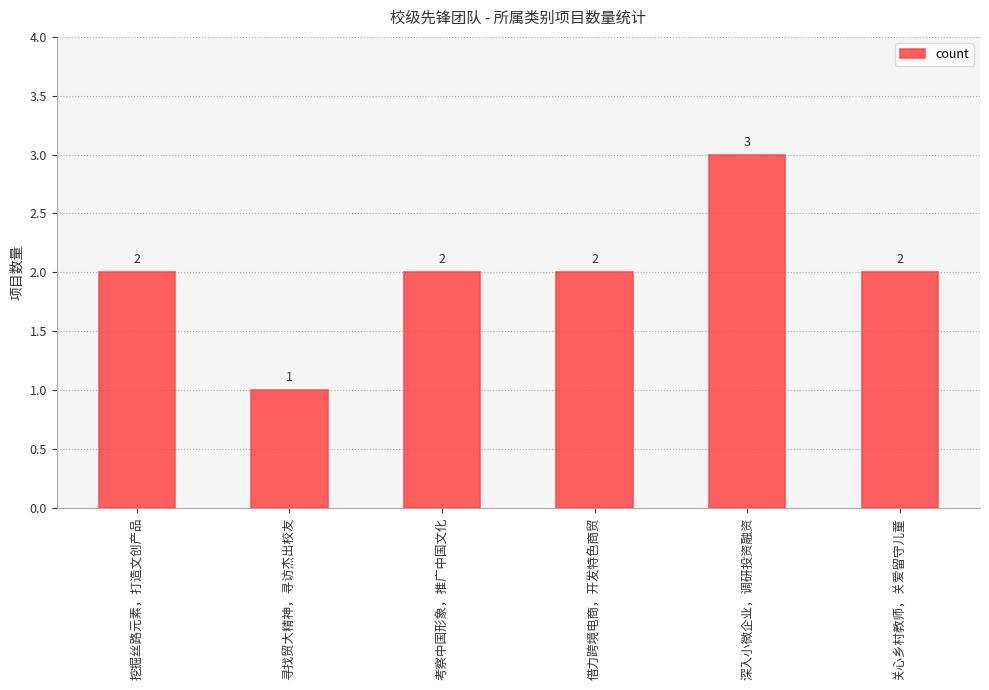

What is the ratio of the value at 关心乡村教师，关爱留守儿童 to the value at 深入小微企业，调研投资融资?

0.7